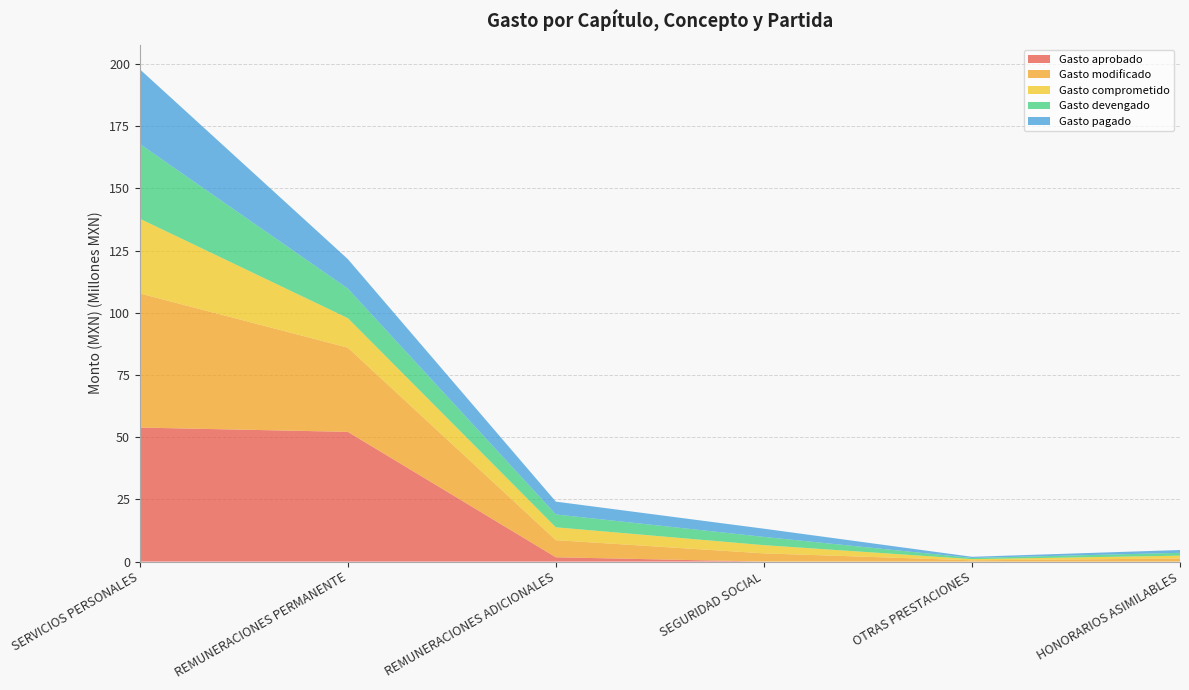

Reading left to right, extract all data points from this chart.

Gasto aprobado: 53884290.0	52152889.0	1731401.0	0.0	0.0	0.0
Gasto modificado: 53921854.3	33859607.4	6892323.3	3304893.6	515213.5	1244274.0
Gasto comprometido: 30040455.0	11864930.8	5159964.2	3304893.6	469275.5	1135848.2
Gasto devengado: 30040455.0	11864930.8	5159964.2	3304893.6	469275.5	1135848.2
Gasto pagado: 30040455.0	11864930.8	5159964.2	3304893.6	469275.5	1135848.2